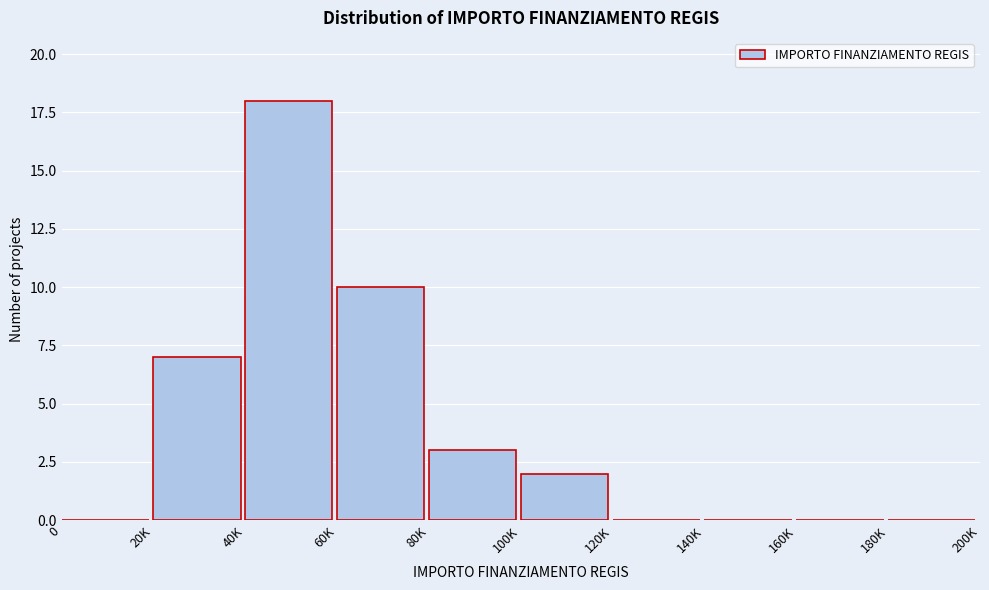

Reading right to left, what are all the values shown in this chart?

180K=0	160K=0	140K=0	120K=0	100K=2	80K=3	60K=10	40K=18	20K=7	0=0